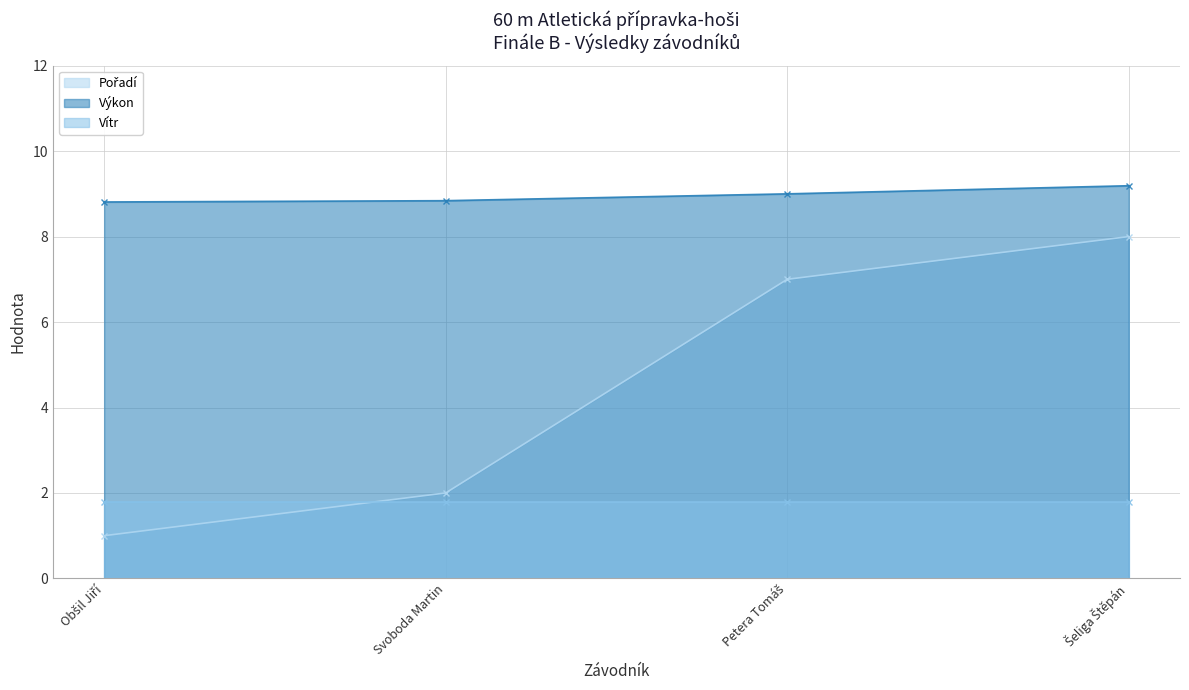

Does the chart have visible grid lines?

Yes